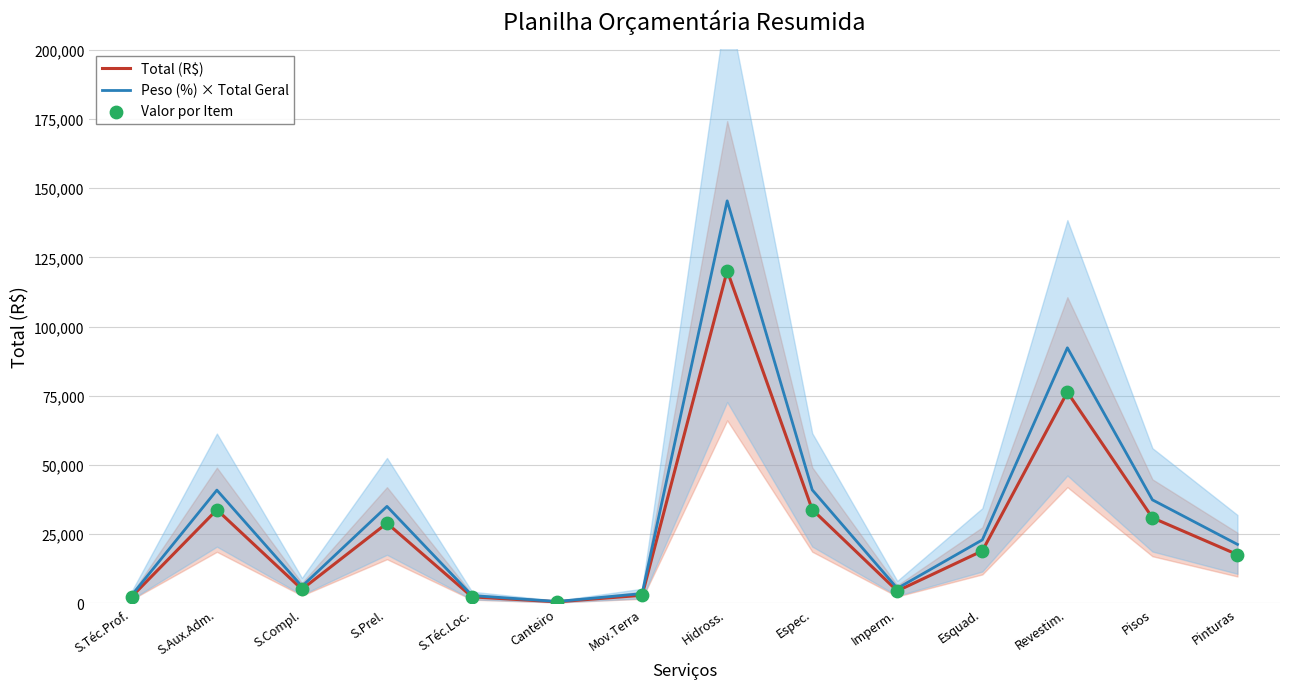

Which series contains the lowest Y value?

Total (R$)